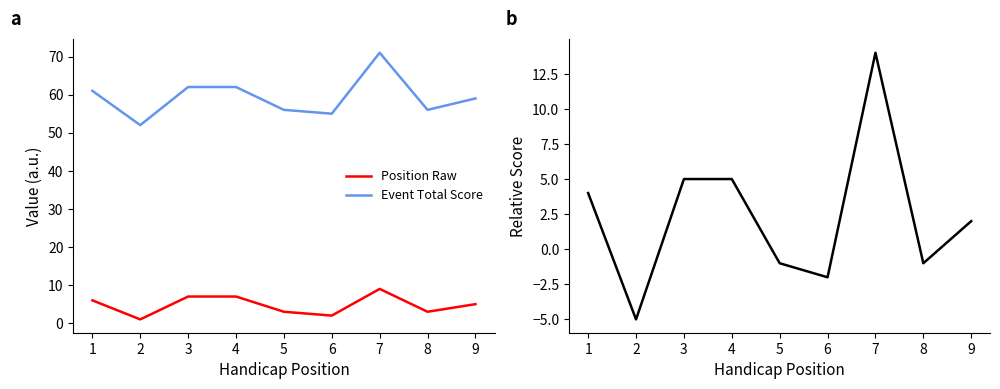

Does the chart have visible grid lines?

No